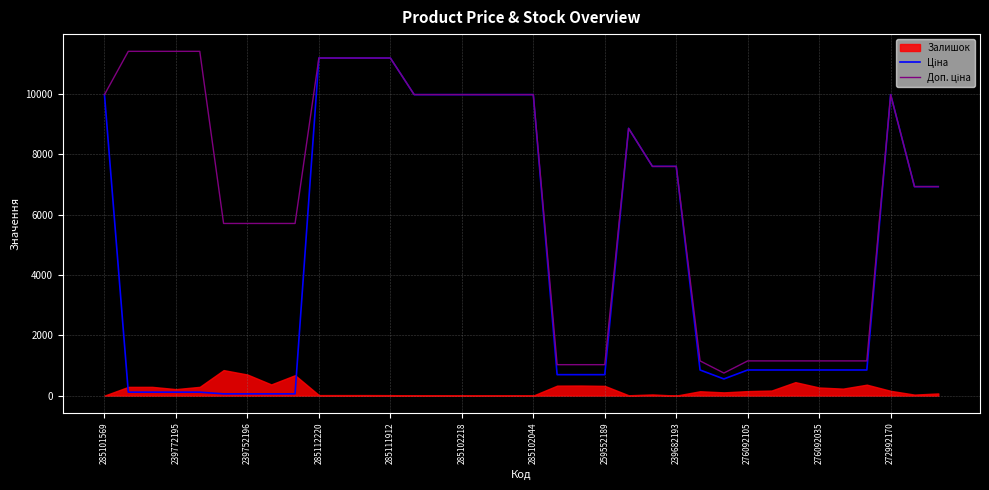

How many data points in Доп. ціна are less than 7596?

17